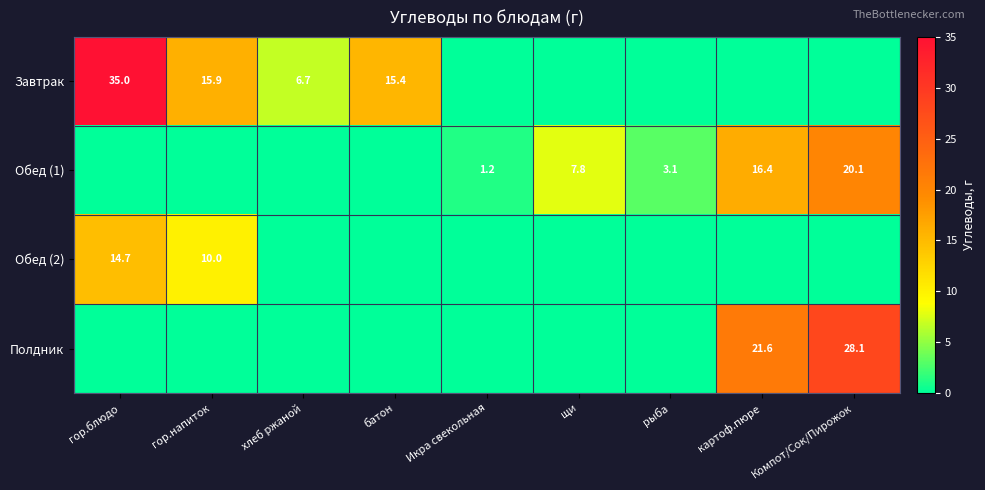

Is it true that Обед (2) equals 24.0 at гор.блюдо?

False